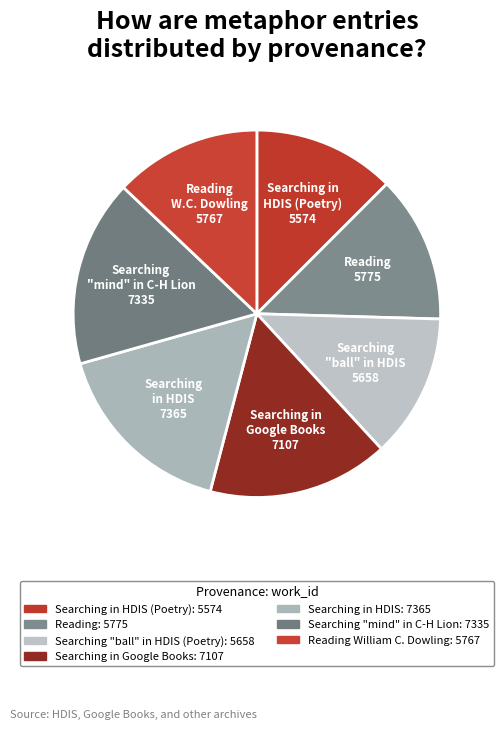

How many segments does this pie chart have?

7